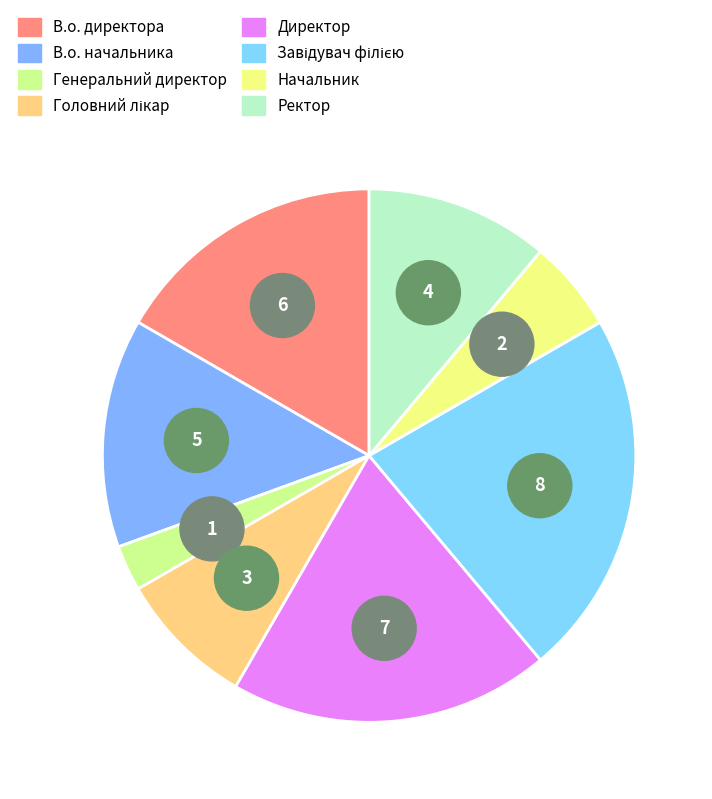

Rank the categories by value from lowest to highest.

Генеральний директор, Начальник, Головний лікар, Ректор, В.о. начальника, В.о. директора, Директор, Завідувач філією